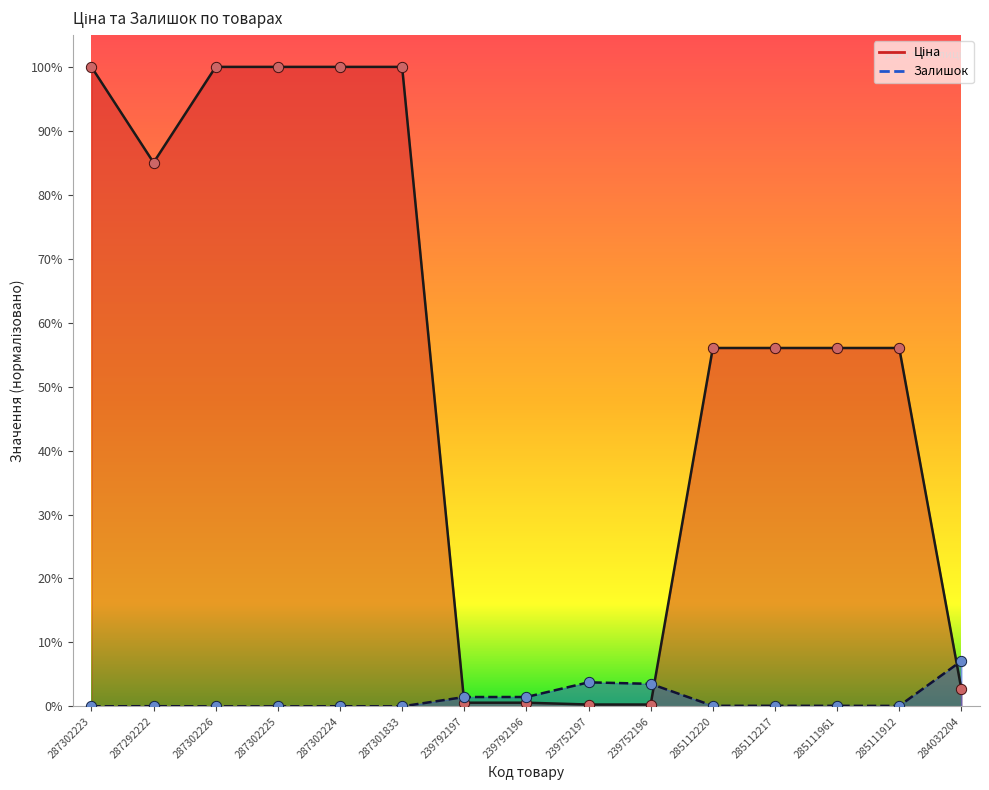

At how many categories does at least one series exceed 0?

15